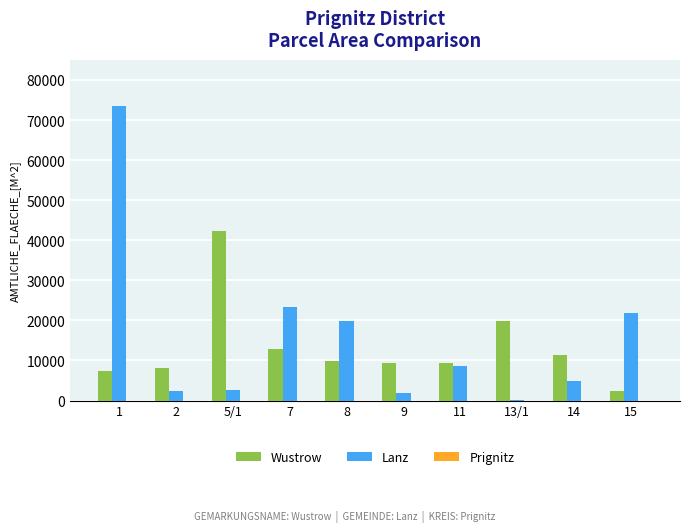

Where does the Wustrow series first go above 9833?

5/1